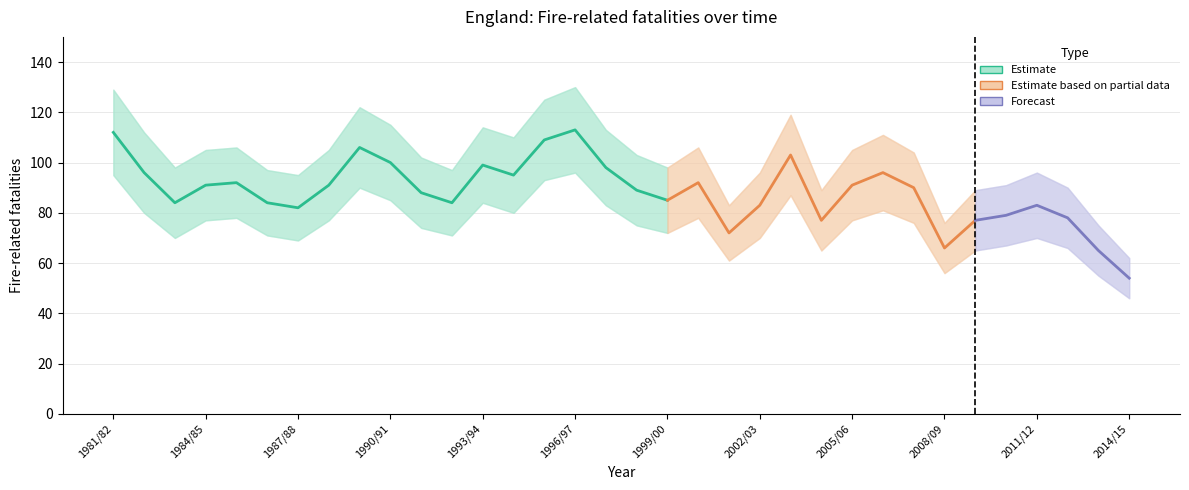

How many lines are shown in the chart?

3